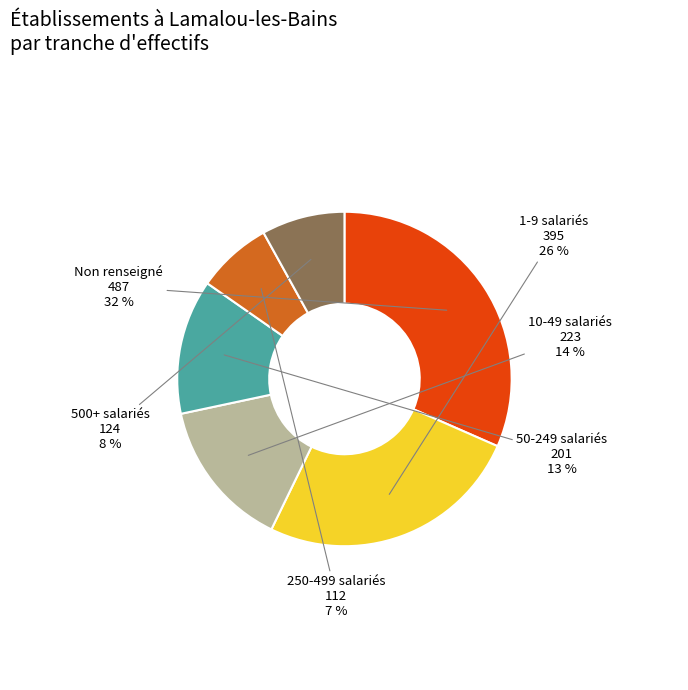

To the nearest percent, what is the average slice percentage?

17%